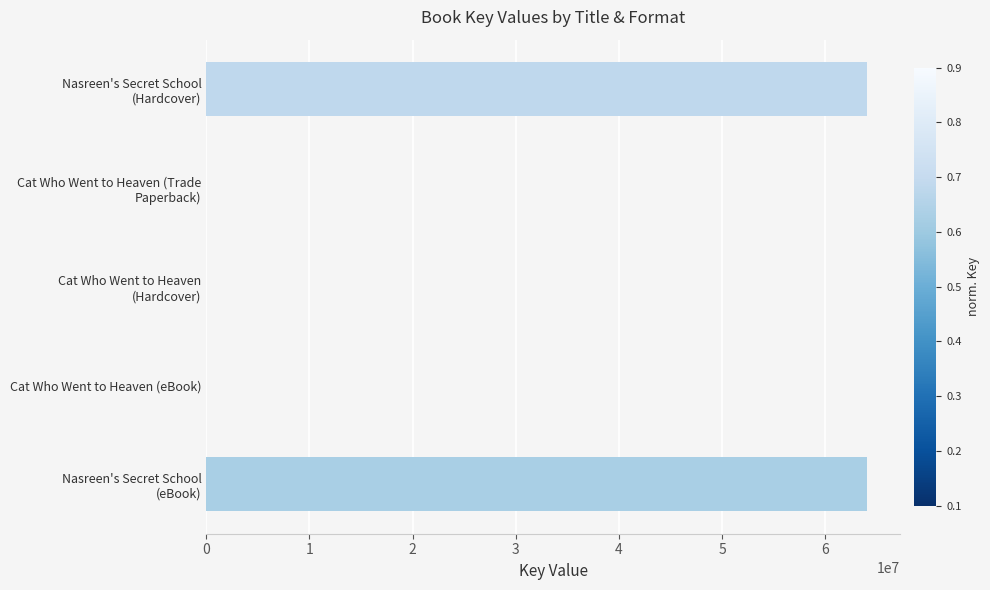

Does the chart contain stacked bars?

No